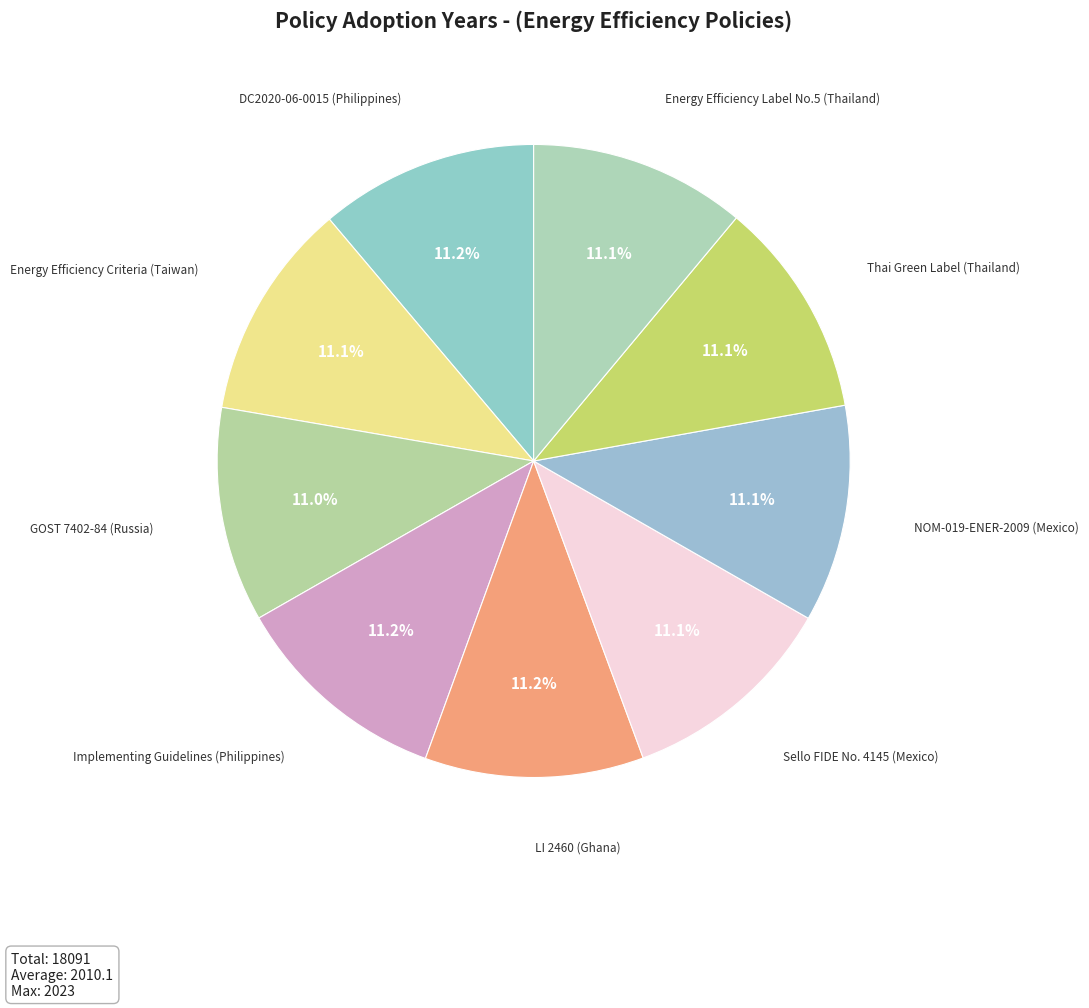

Count the number of slices in the pie.

9